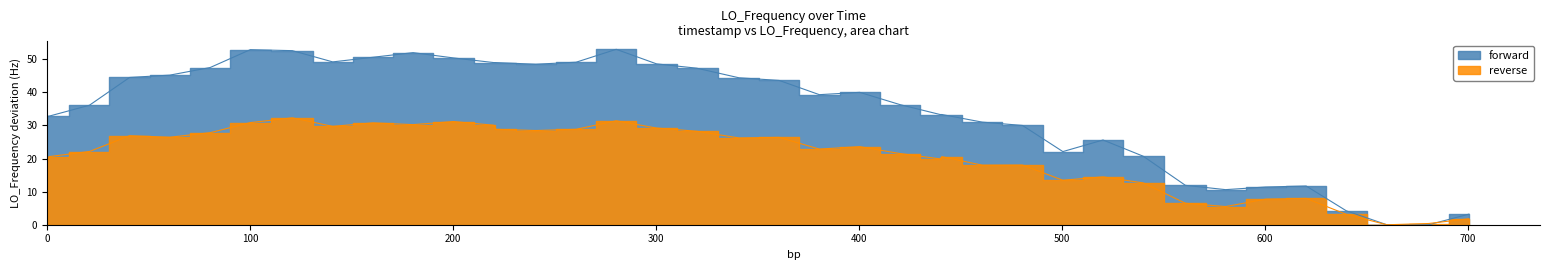

How many points are higher than both their immediate neighbors (excluding endpoints)?

6